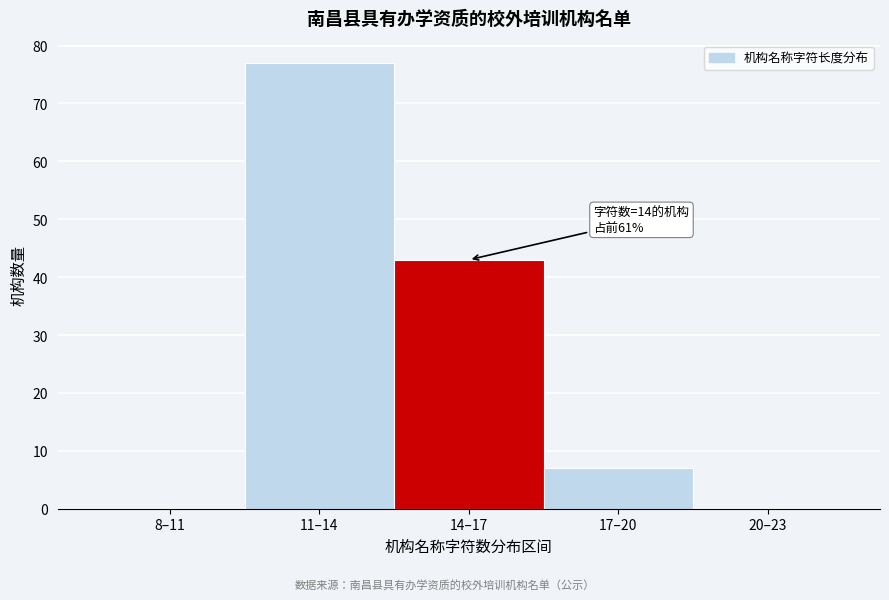

Reading right to left, what are all the values shown in this chart?

20–23=0	17–20=7	14–17=43	11–14=77	8–11=0